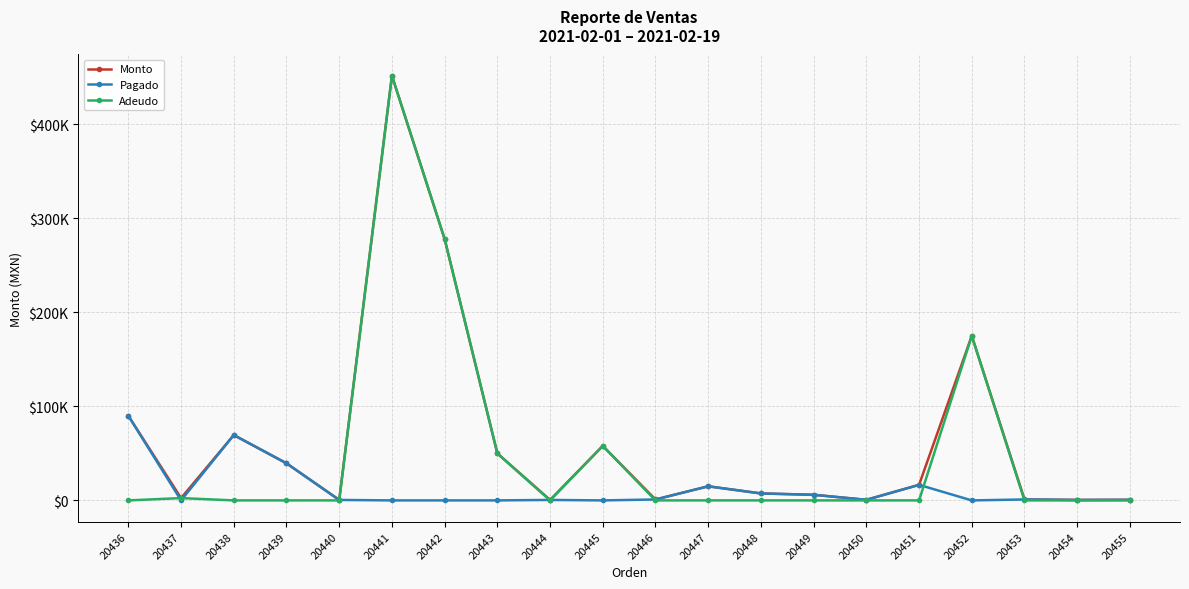

Is this an area chart (filled region under the line)?

No